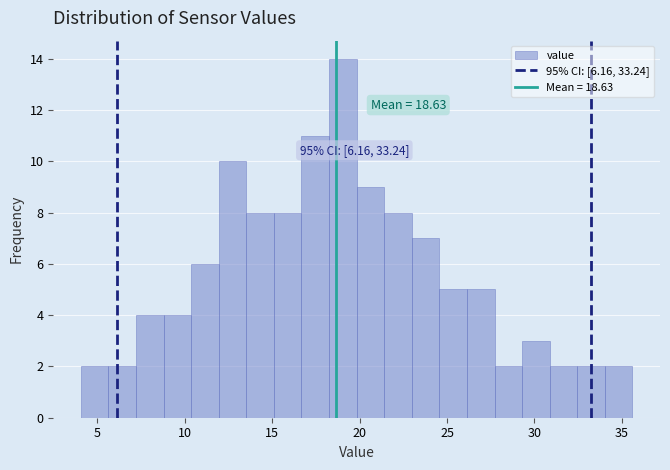

Around what value on the x-axis is the tallest bar? Give the approximate position of its centre, as read against the axis.

19.0